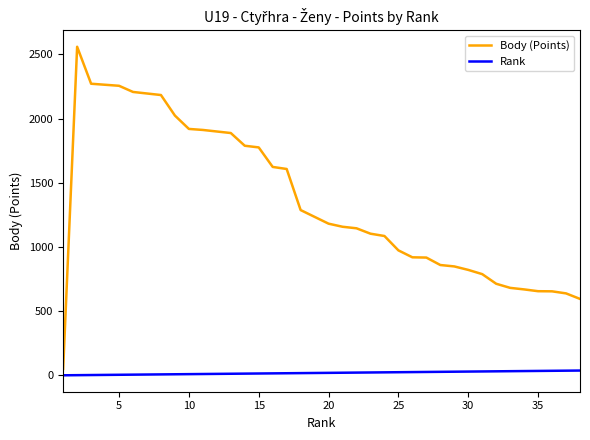

Reading left to right, list all the values displayed in this chart.

Body (Points): 51	2560	2272	2272	2256	2208	2208	2184	2024	1920	1912	1912	1888	1789	1776	1624	1608	1288	1288	1182	1158	1146	1104	1086	974	920	918	860	849	822	789	714	682	670	656	655	639	596
Rank: 1	2	3	3	5	6	6	8	9	10	11	11	13	14	15	16	17	18	18	20	21	22	23	24	25	26	27	28	29	30	31	32	33	34	35	36	37	38